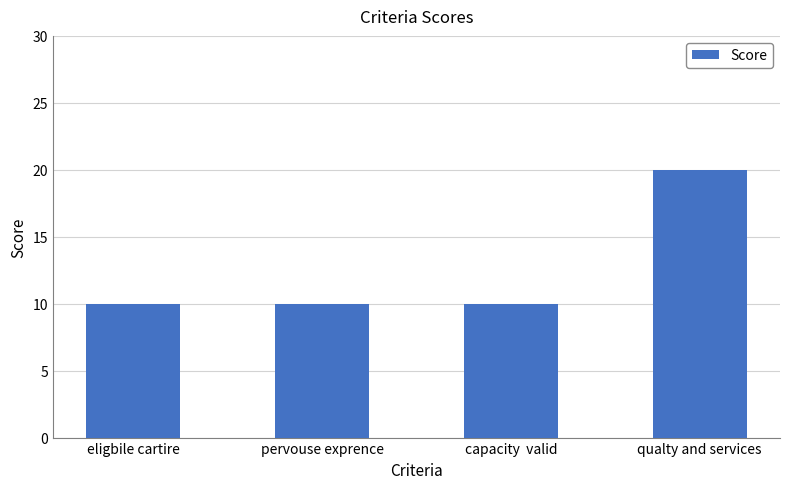

Which category has the highest value across all series?

qualty and services